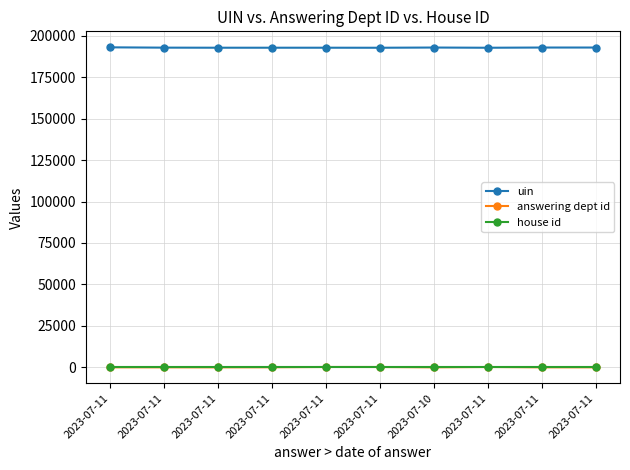

What is the label of the 8th point from the left?

2023-07-11